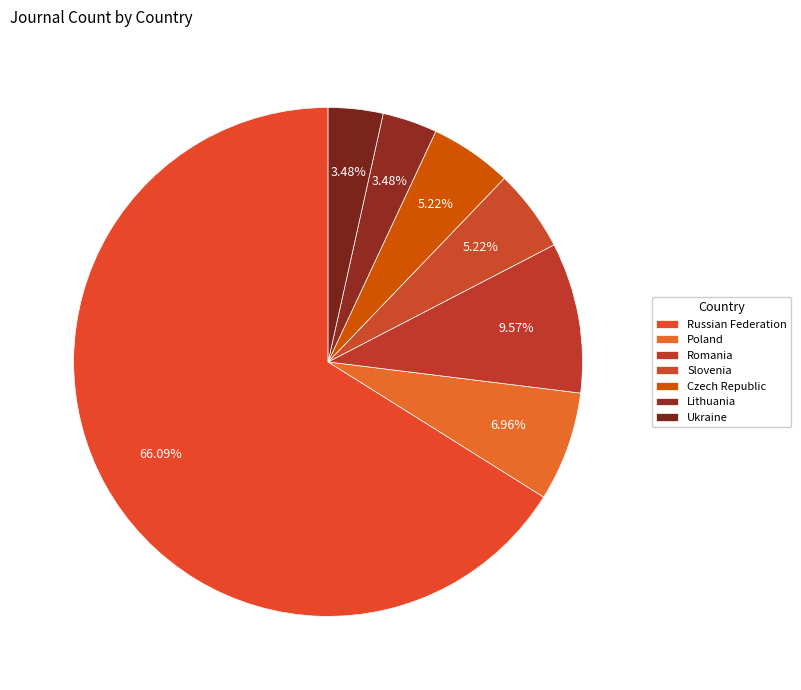

Does any single category account for the majority?

Yes